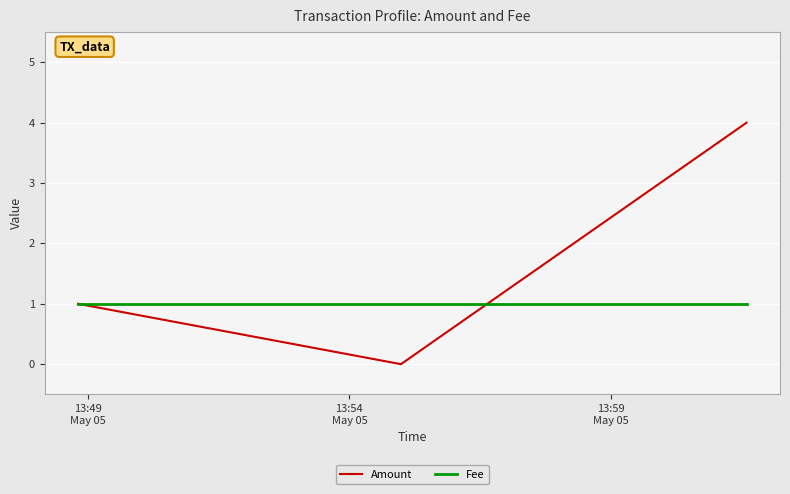

Does the chart have visible grid lines?

Yes